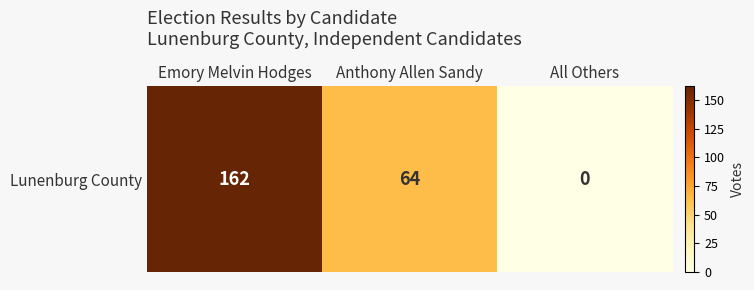

What is the difference between the maximum and minimum values?

162